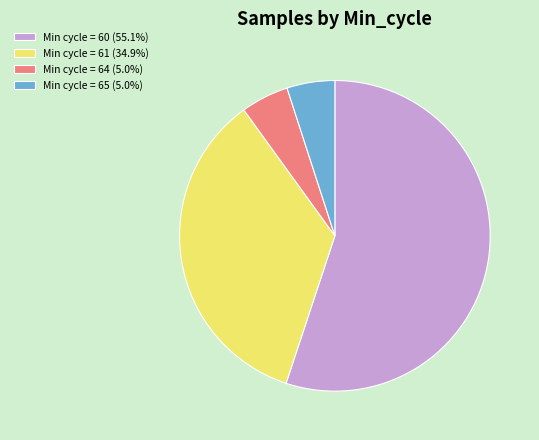

Count the number of slices in the pie.

4